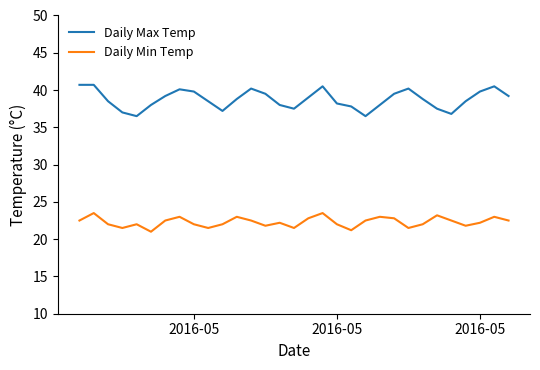

What is the difference between the maximum and minimum values in the Daily Max Temp series?

4.2